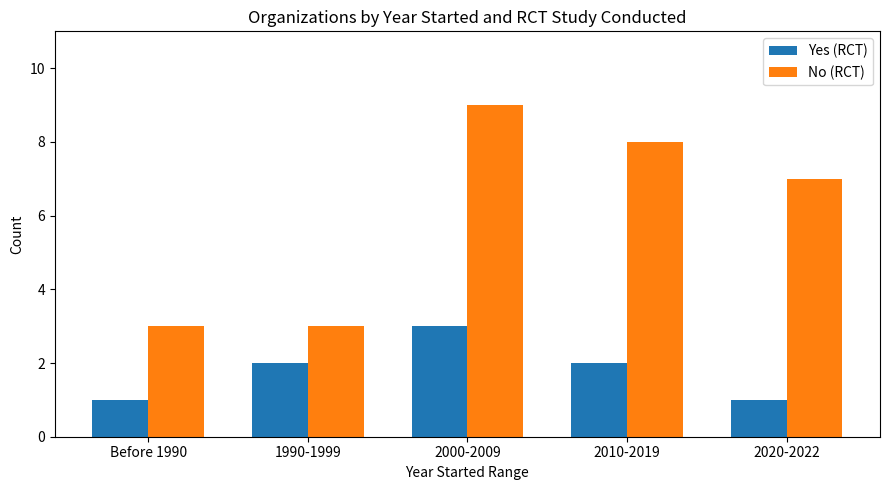

What position from the left is 2010-2019?

4